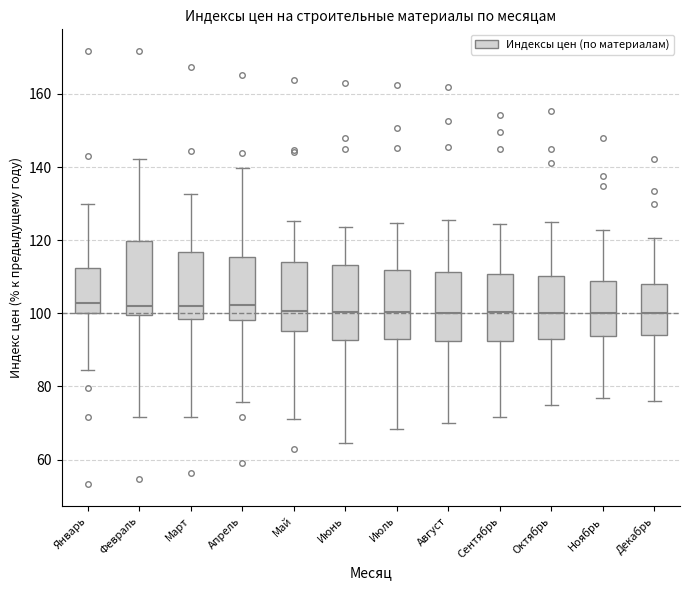

Reading left to right, read every box against the y-axis: the position of its median line, the range the box covers, and the ends of its whiskers. The values are not printed on the chart, so give them approximately, as read against the axis.

Январь: median 102, box 100 to 112, whiskers 84 to 130
Февраль: median 102, box 100 to 120, whiskers 72 to 142
Март: median 102, box 98 to 116, whiskers 72 to 132
Апрель: median 102, box 98 to 116, whiskers 76 to 140
Май: median 100, box 96 to 114, whiskers 72 to 126
Июнь: median 100, box 92 to 114, whiskers 64 to 124
Июль: median 100, box 92 to 112, whiskers 68 to 124
Август: median 100, box 92 to 112, whiskers 70 to 126
Сентябрь: median 100, box 92 to 110, whiskers 72 to 124
Октябрь: median 100, box 94 to 110, whiskers 74 to 126
Ноябрь: median 100, box 94 to 108, whiskers 76 to 122
Декабрь: median 100, box 94 to 108, whiskers 76 to 120